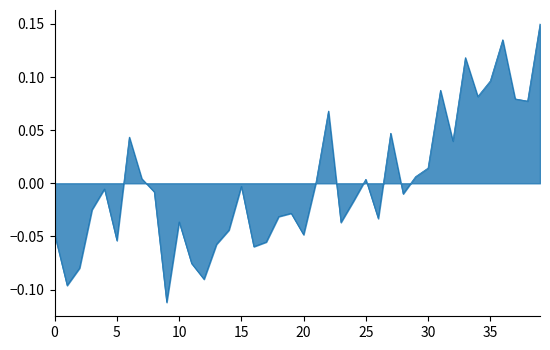

How many lines are shown in the chart?

1